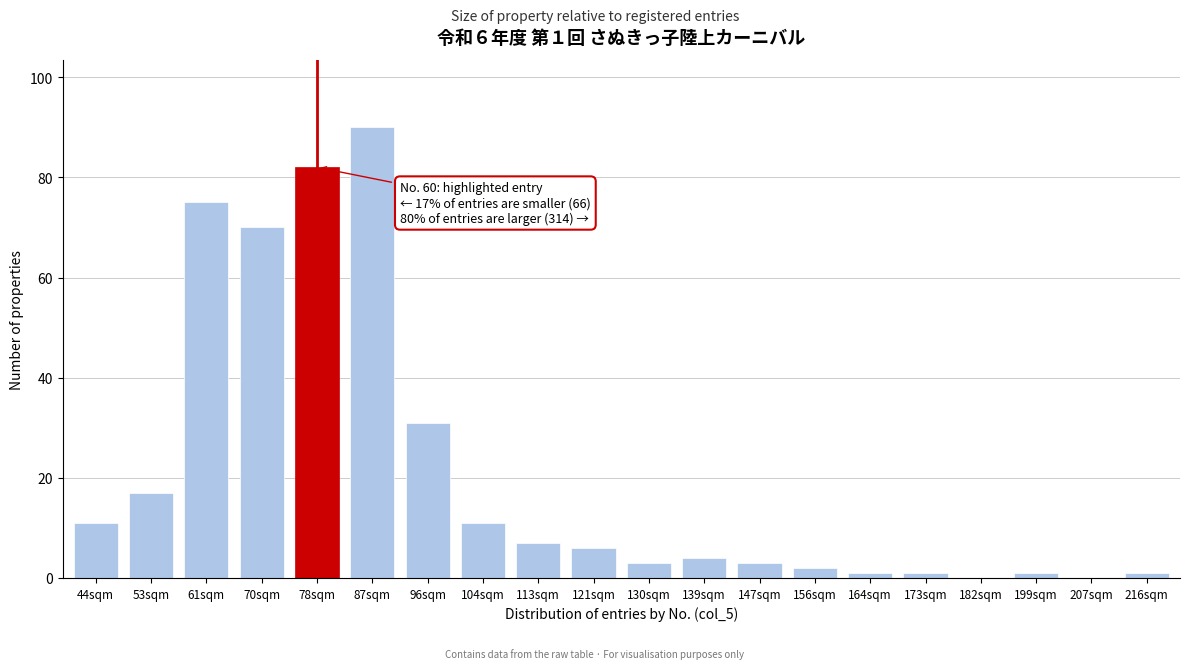

Reading right to left, list all the values displayed in this chart.

216sqm=1	207sqm=0	199sqm=1	182sqm=0	173sqm=1	164sqm=1	156sqm=2	147sqm=3	139sqm=4	130sqm=3	121sqm=6	113sqm=7	104sqm=11	96sqm=31	87sqm=90	78sqm=82	70sqm=70	61sqm=75	53sqm=17	44sqm=11